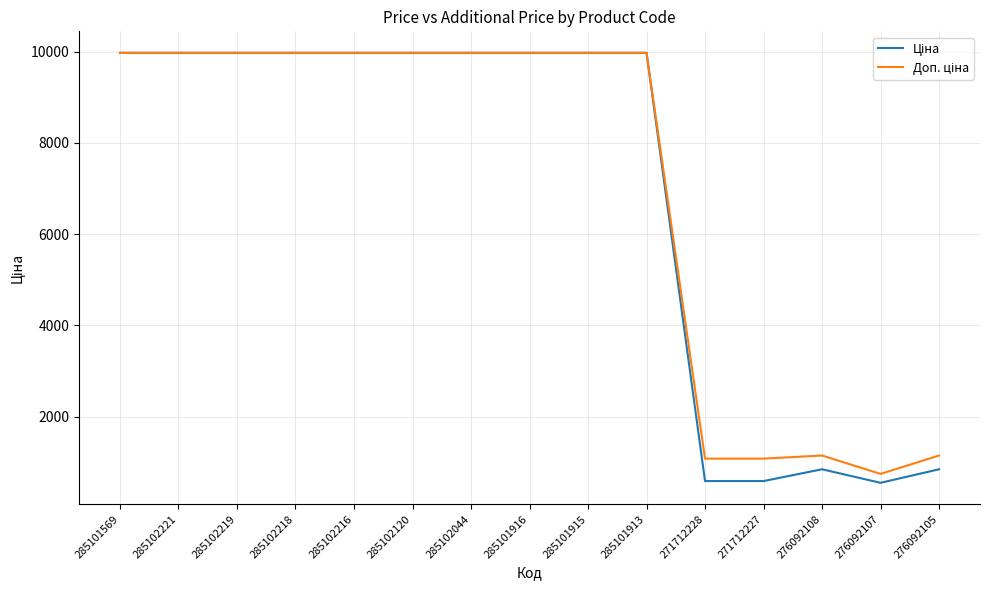

What is the difference between the highest and lowest values at 276092105?

301.3